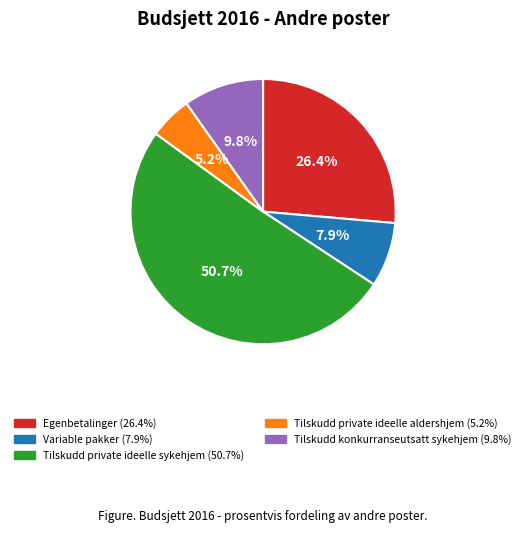

What is the largest slice in the pie chart?

Tilskudd private ideelle sykehjem